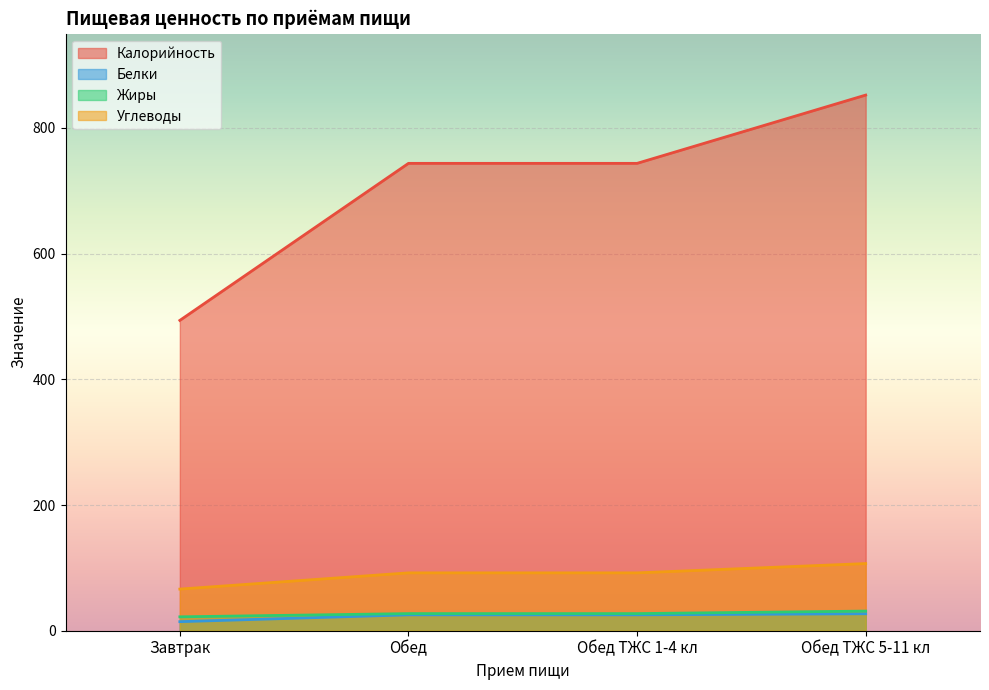

Is it true that Углеводы equals 92.1 at Обед ТЖС 1-4 кл?

True